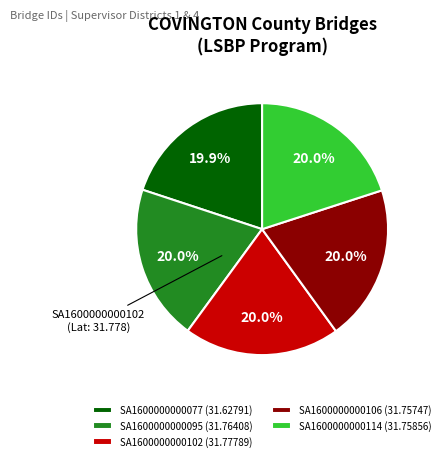

Is there any slice that represents more than half of the pie?

No